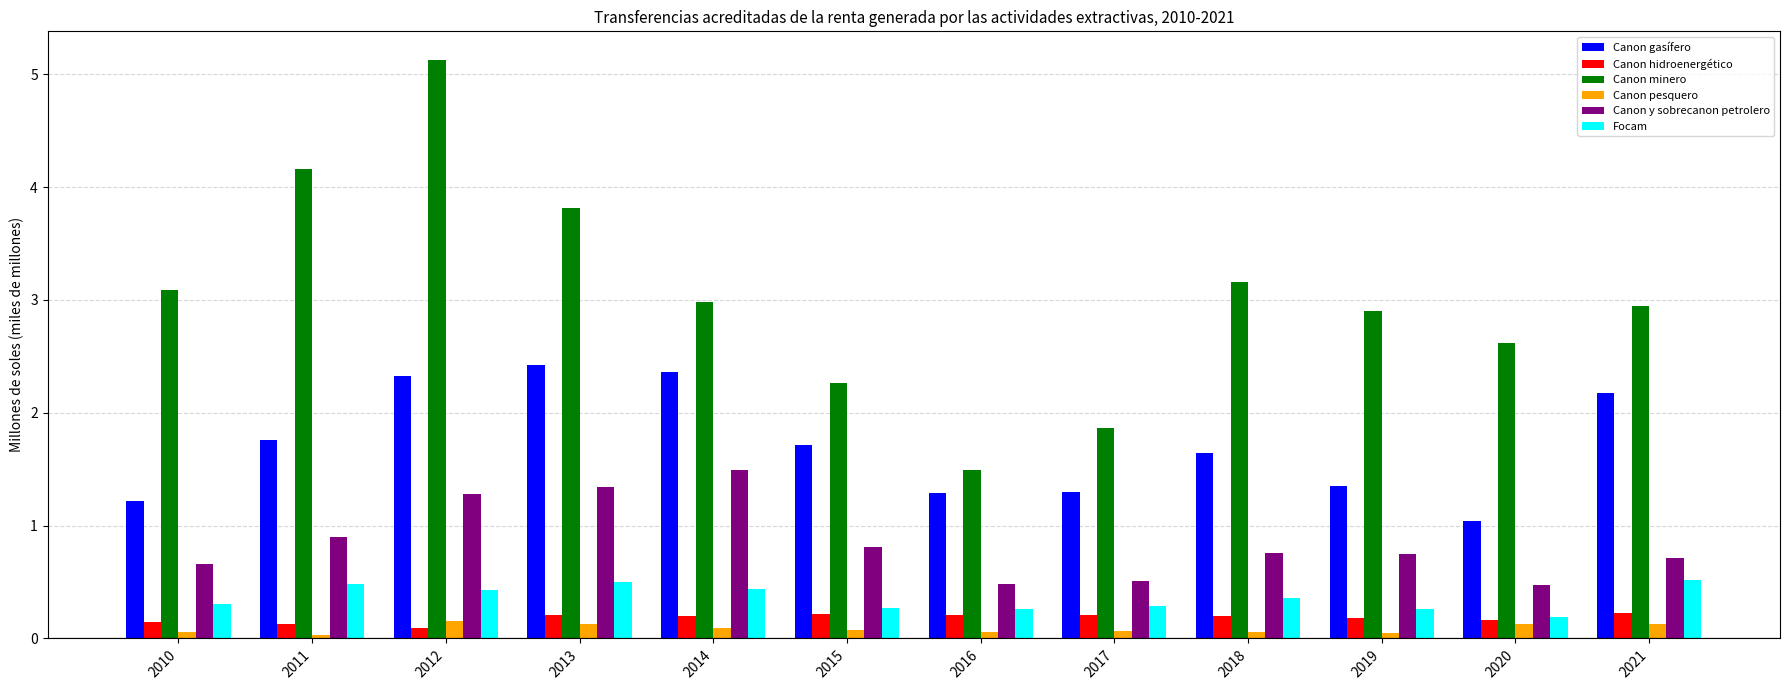

How many distinct data groups are displayed?

6